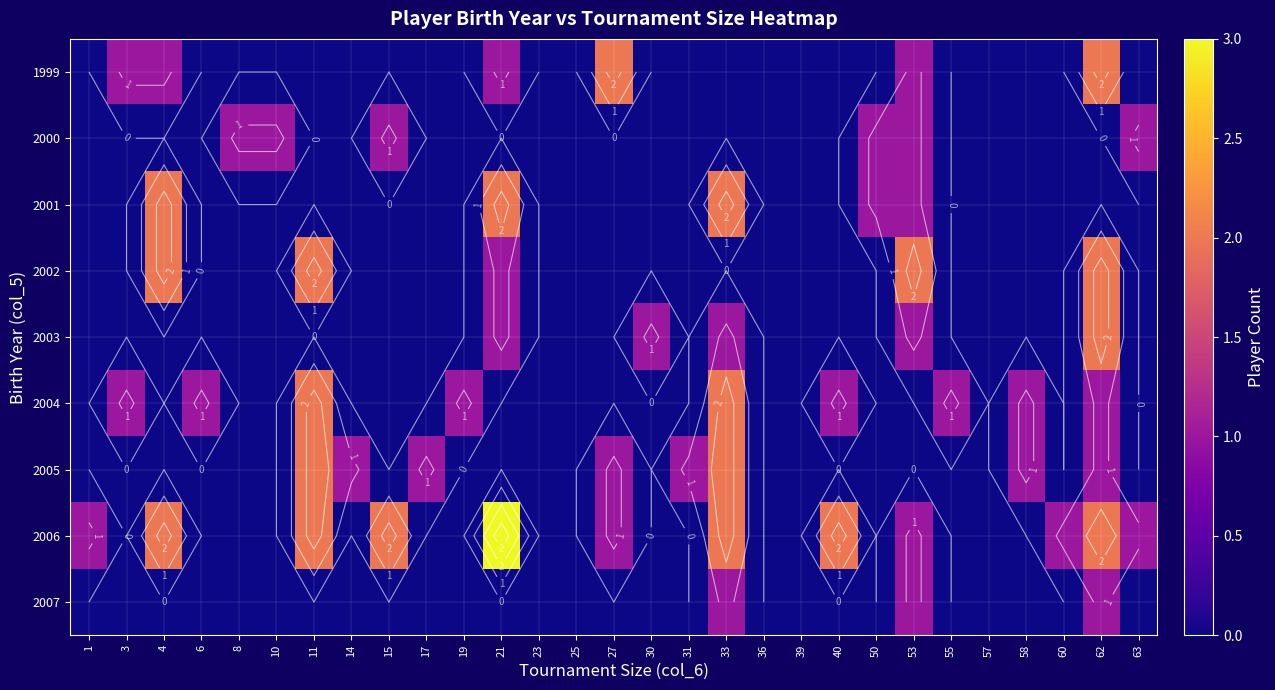

Rank the series at 30 from lowest to highest value.

1999, 2000, 2001, 2002, 2004, 2005, 2006, 2007, 2003